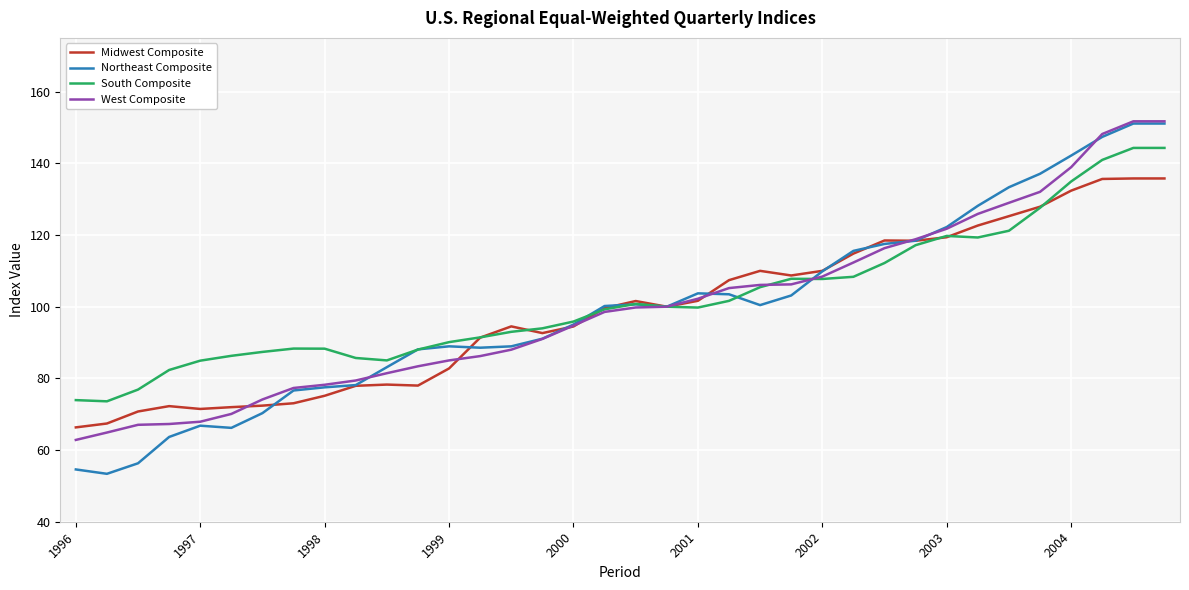

What is the minimum value for West Composite?

62.8